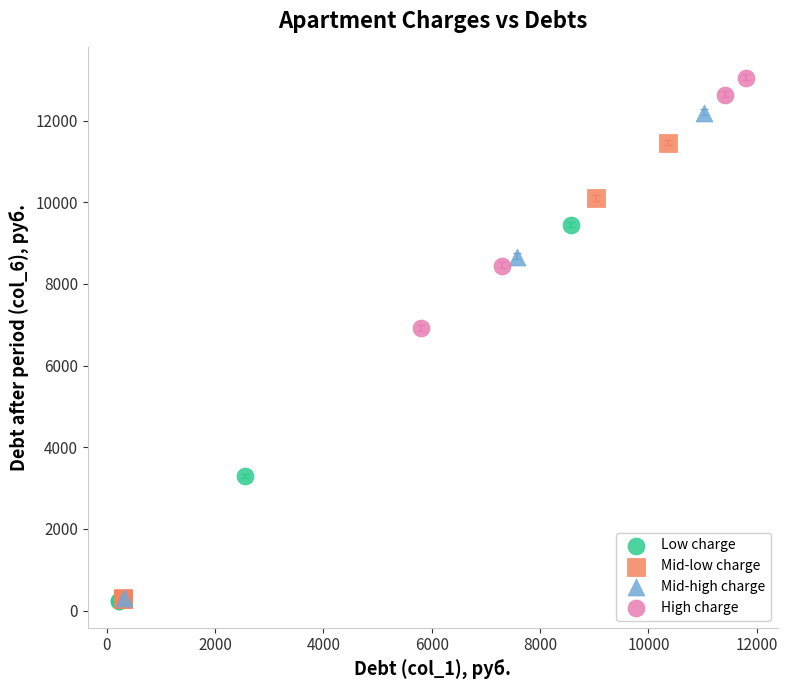

Which series reaches the maximum Y coordinate?

High charge